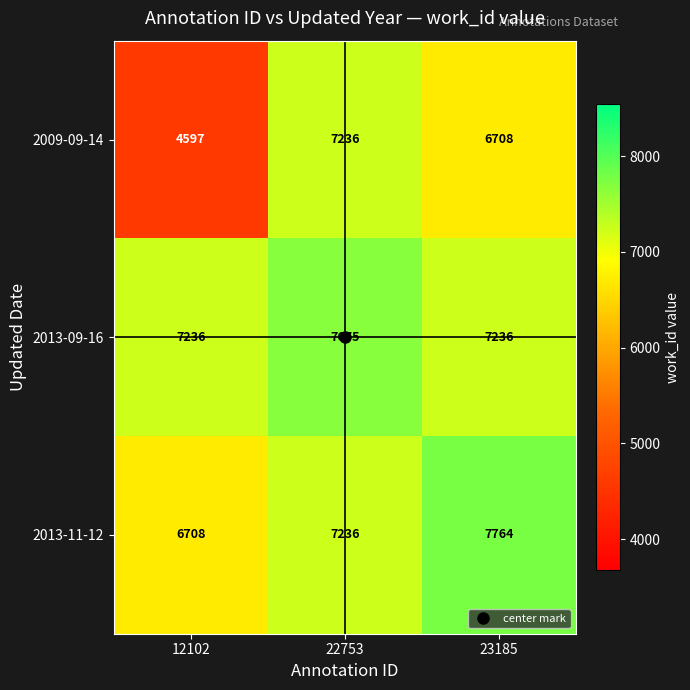

Which series has the largest total across all categories?

2013-09-16